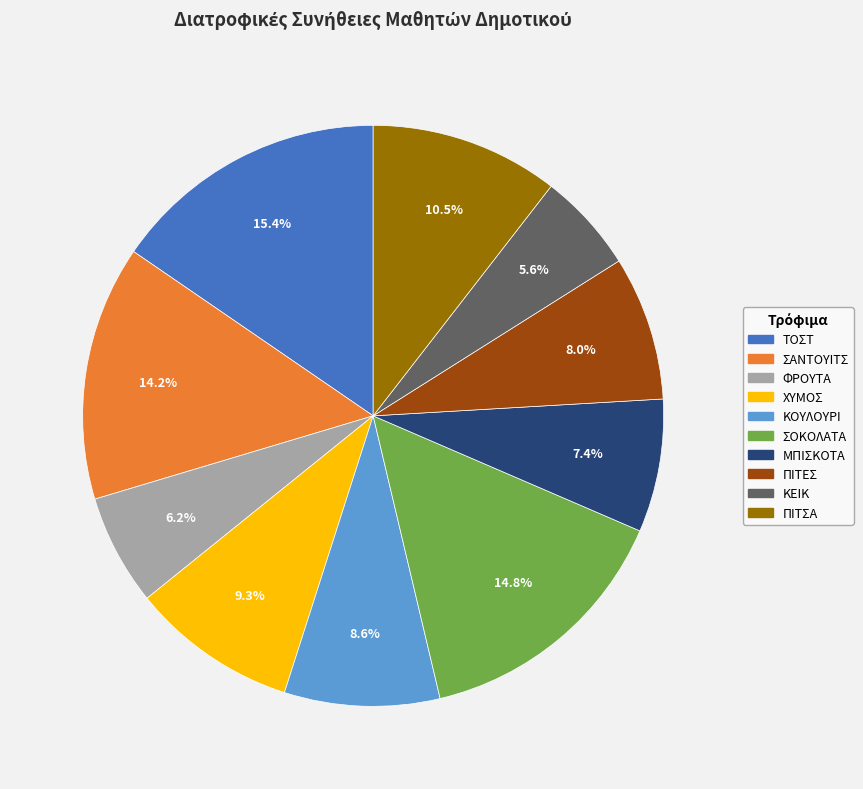

What is the smallest slice in the pie chart?

ΚΕΙΚ